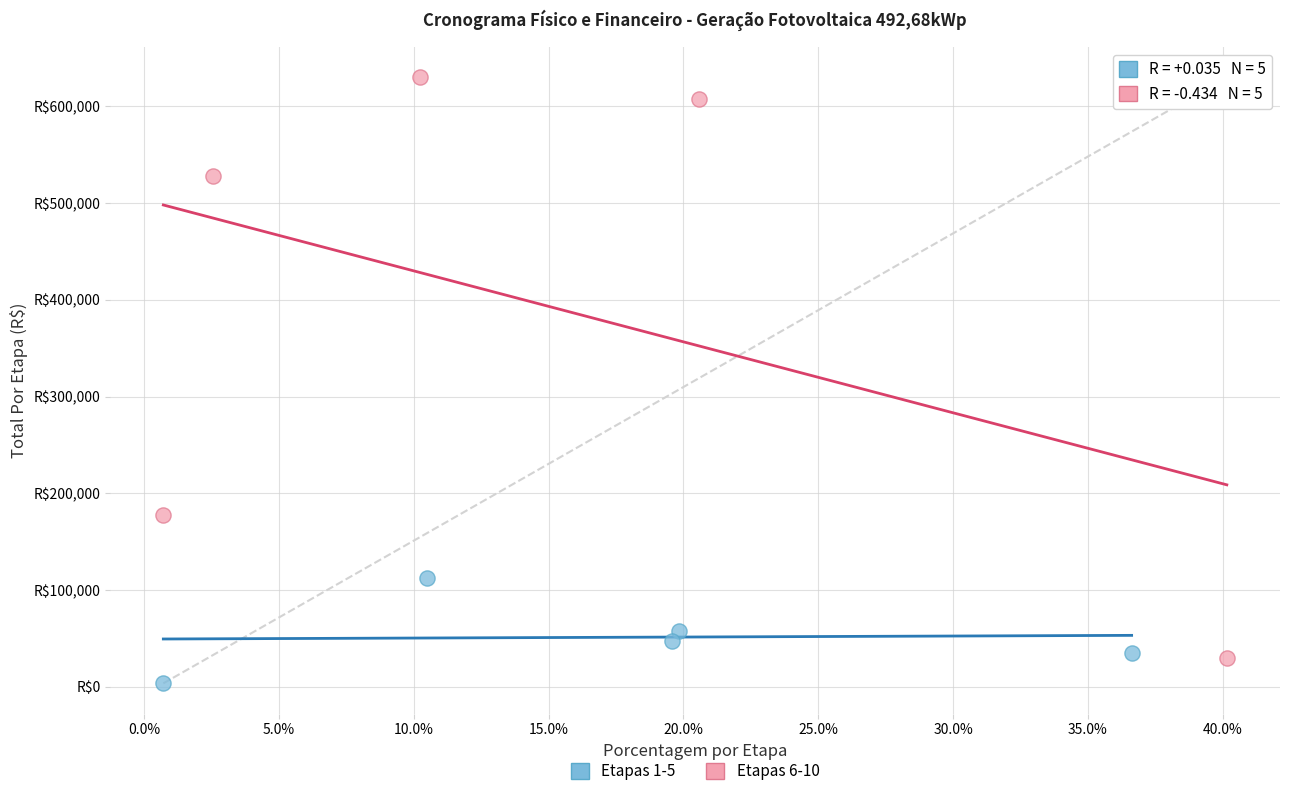

Which series reaches the minimum Y coordinate?

Etapas 1-5